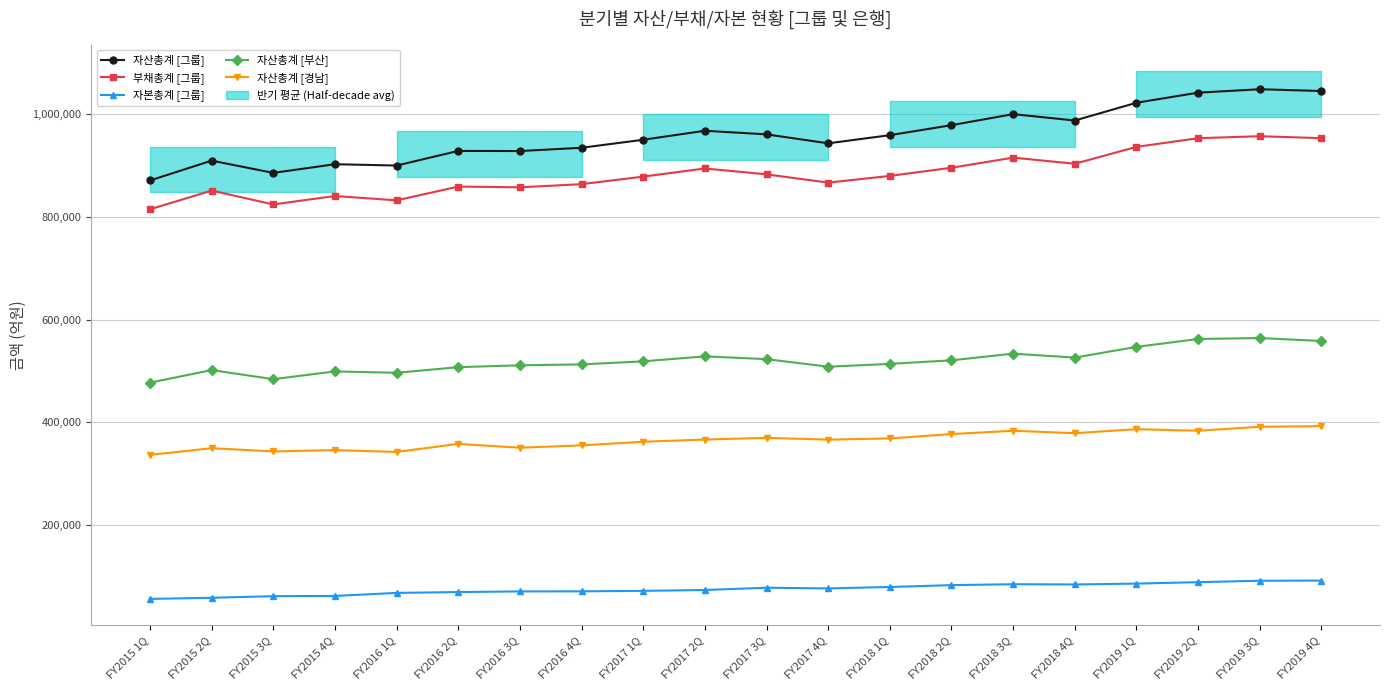

Is the value of 자산총계 [경남] at FY2017 3Q greater than the value of 자본총계 [그룹] at FY2016 2Q?

Yes